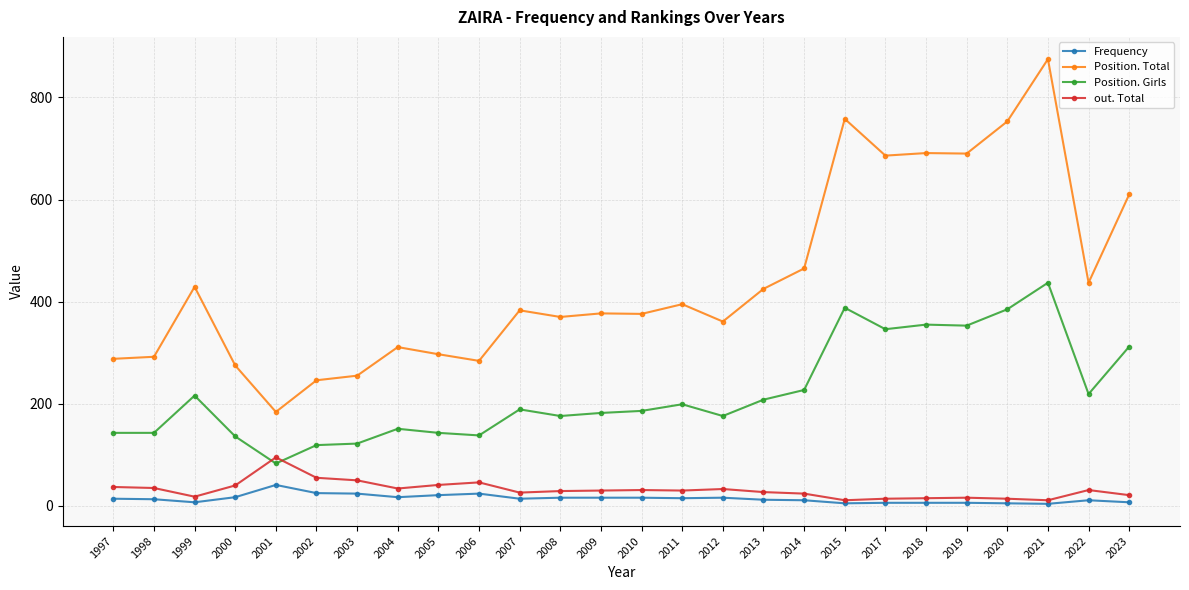

What is the minimum value shown in the chart?

4